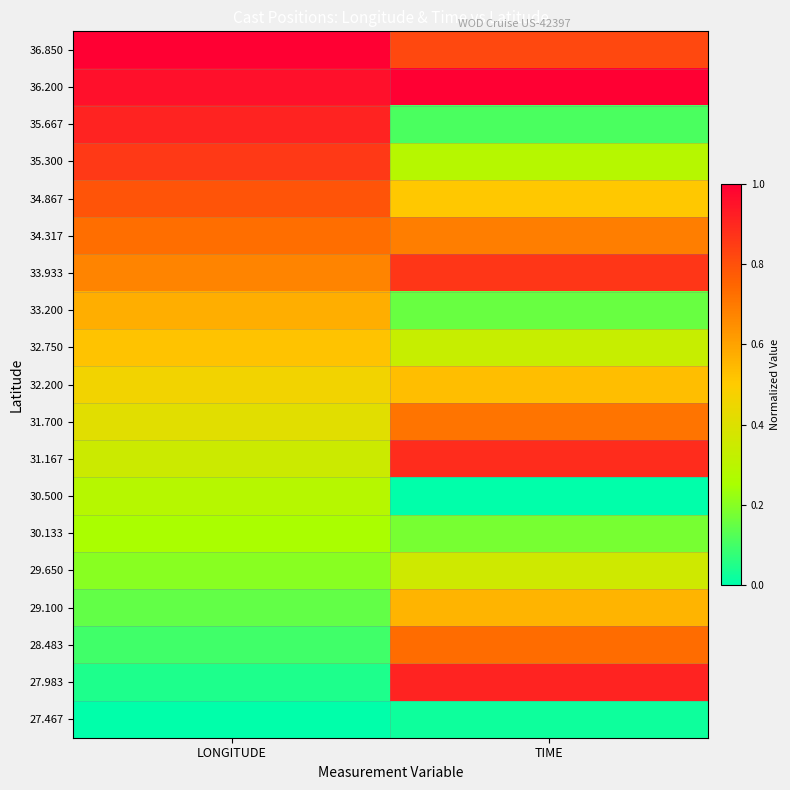

Reading left to right, extract all data points from this chart.

36.850: LONGITUDE=1.0	TIME=0.8
36.200: LONGITUDE=1.0	TIME=1.0
35.667: LONGITUDE=0.9	TIME=0.1
35.300: LONGITUDE=0.9	TIME=0.3
34.867: LONGITUDE=0.8	TIME=0.5
34.317: LONGITUDE=0.7	TIME=0.7
33.933: LONGITUDE=0.7	TIME=0.9
33.200: LONGITUDE=0.6	TIME=0.2
32.750: LONGITUDE=0.5	TIME=0.3
32.200: LONGITUDE=0.5	TIME=0.5
31.700: LONGITUDE=0.4	TIME=0.7
31.167: LONGITUDE=0.4	TIME=0.9
30.500: LONGITUDE=0.3	TIME=0.0
30.133: LONGITUDE=0.3	TIME=0.2
29.650: LONGITUDE=0.2	TIME=0.4
29.100: LONGITUDE=0.1	TIME=0.6
28.483: LONGITUDE=0.1	TIME=0.7
27.983: LONGITUDE=0.0	TIME=0.9
27.467: LONGITUDE=0.0	TIME=0.0